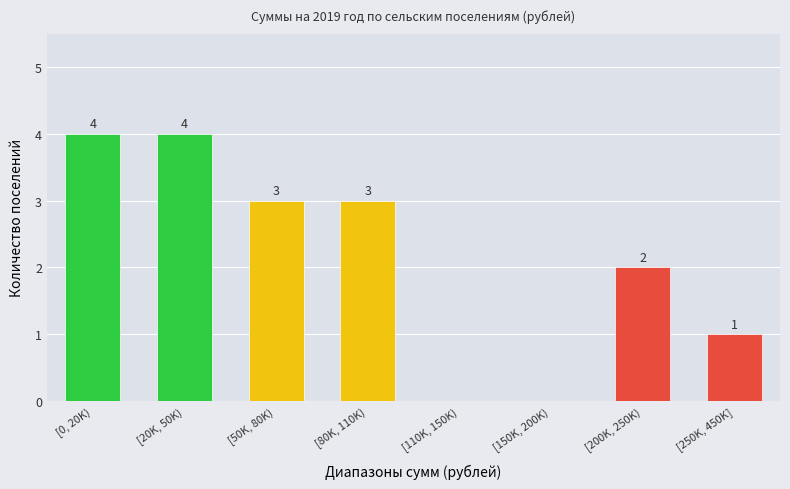

Reading right to left, extract all data points from this chart.

[250K, 450K]=1	[200K, 250K)=2	[150K, 200K)=0	[110K, 150K)=0	[80K, 110K)=3	[50K, 80K)=3	[20K, 50K)=4	[0, 20K)=4